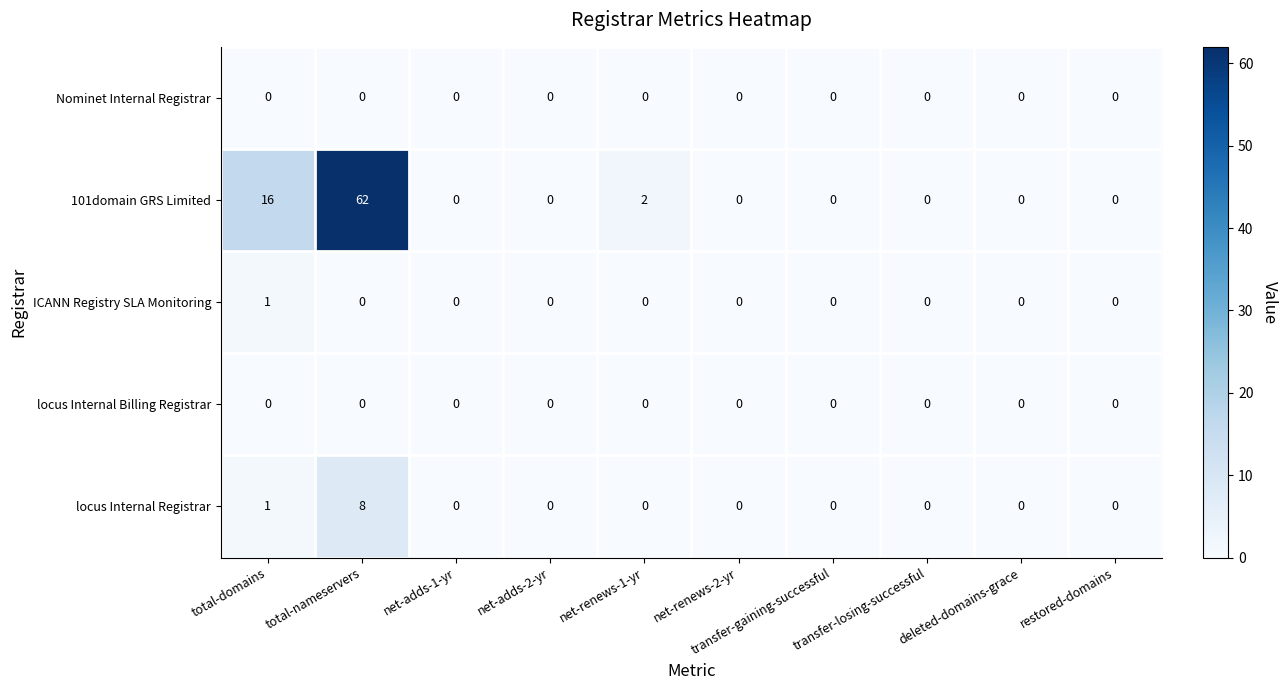

Which series has the widest spread of values?

101domain GRS Limited